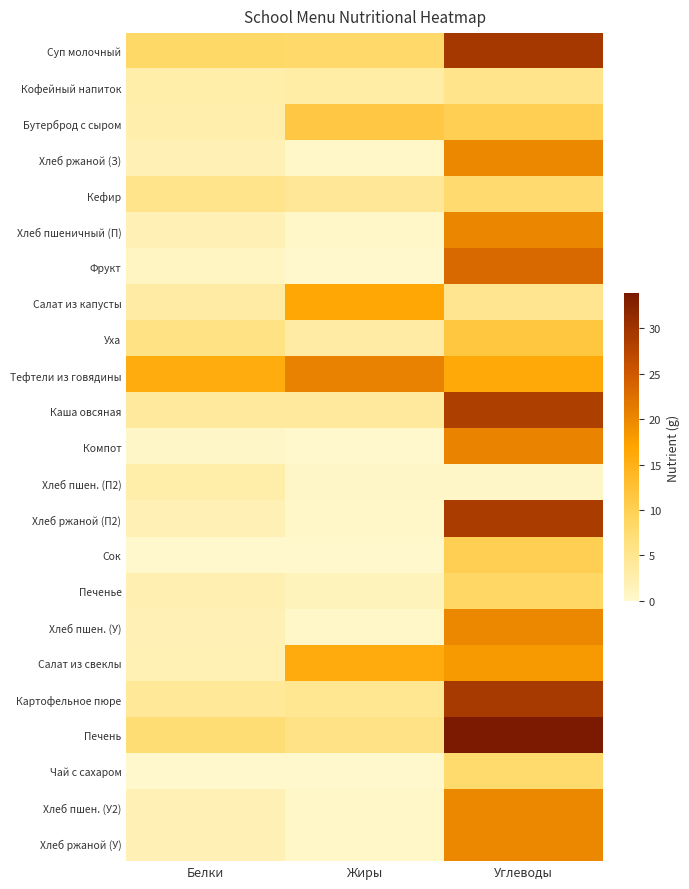

Which category has the highest value across all series?

Углеводы